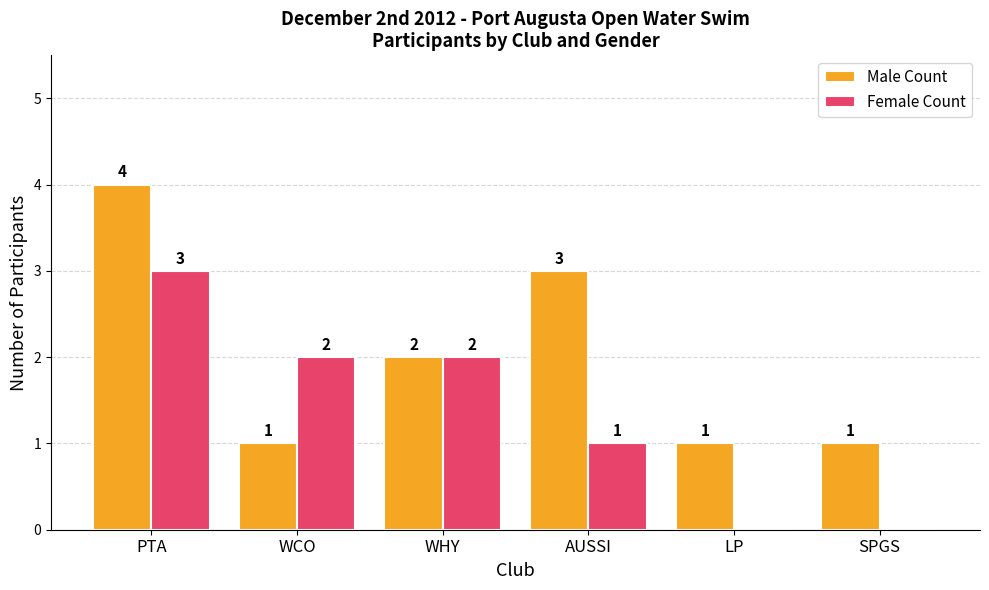

True or false: Female Count has a value of 3 at WCO.

False